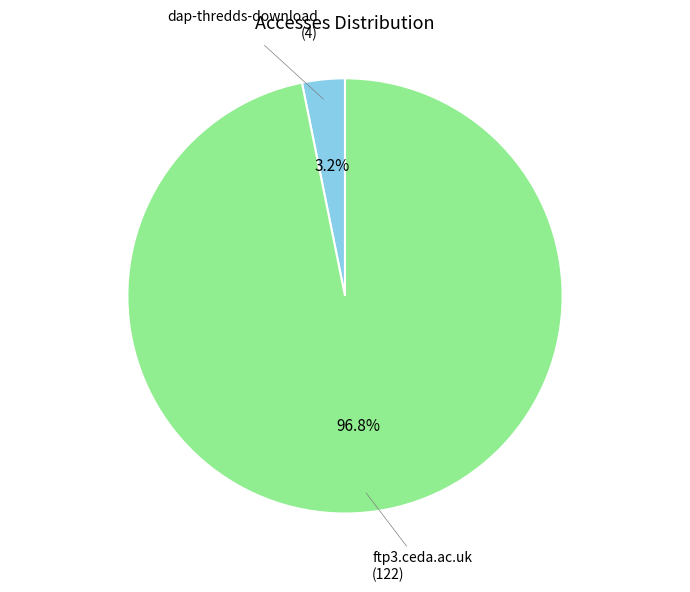

How many segments does this pie chart have?

2